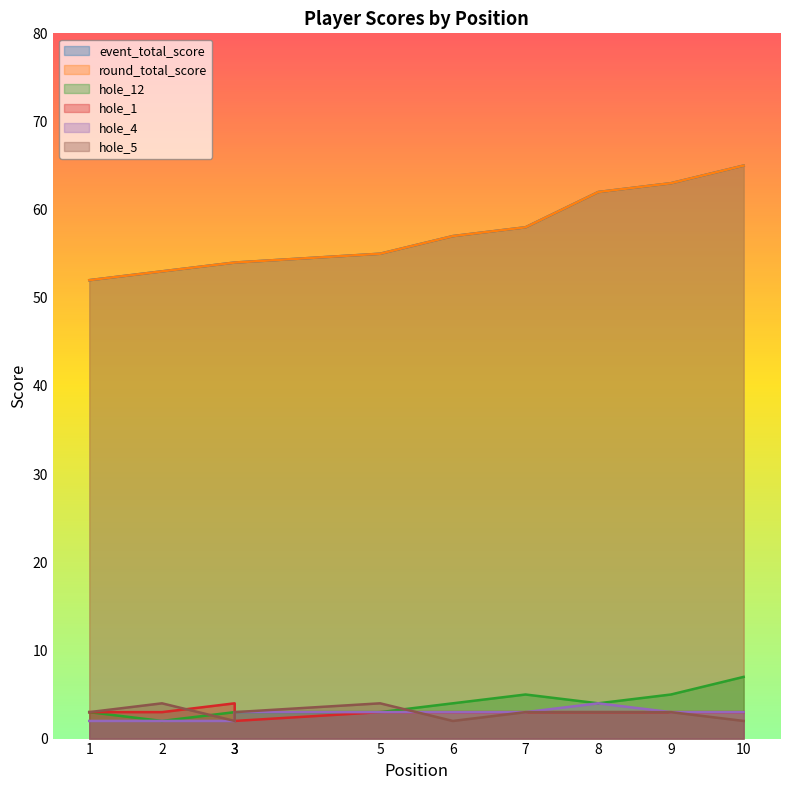

What is the value of the event_total_score point at the 8th from the left?

62